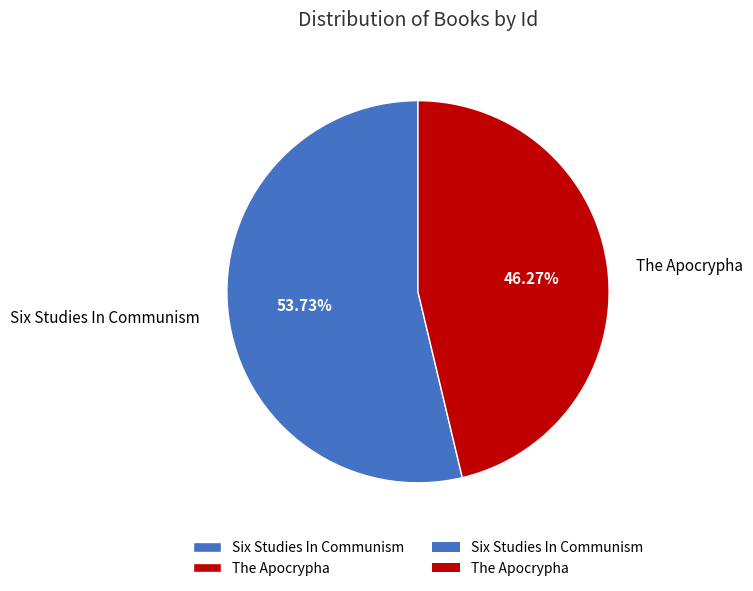

To the nearest percent, what is the combined percentage of The Apocrypha and Six Studies In Communism?

100%